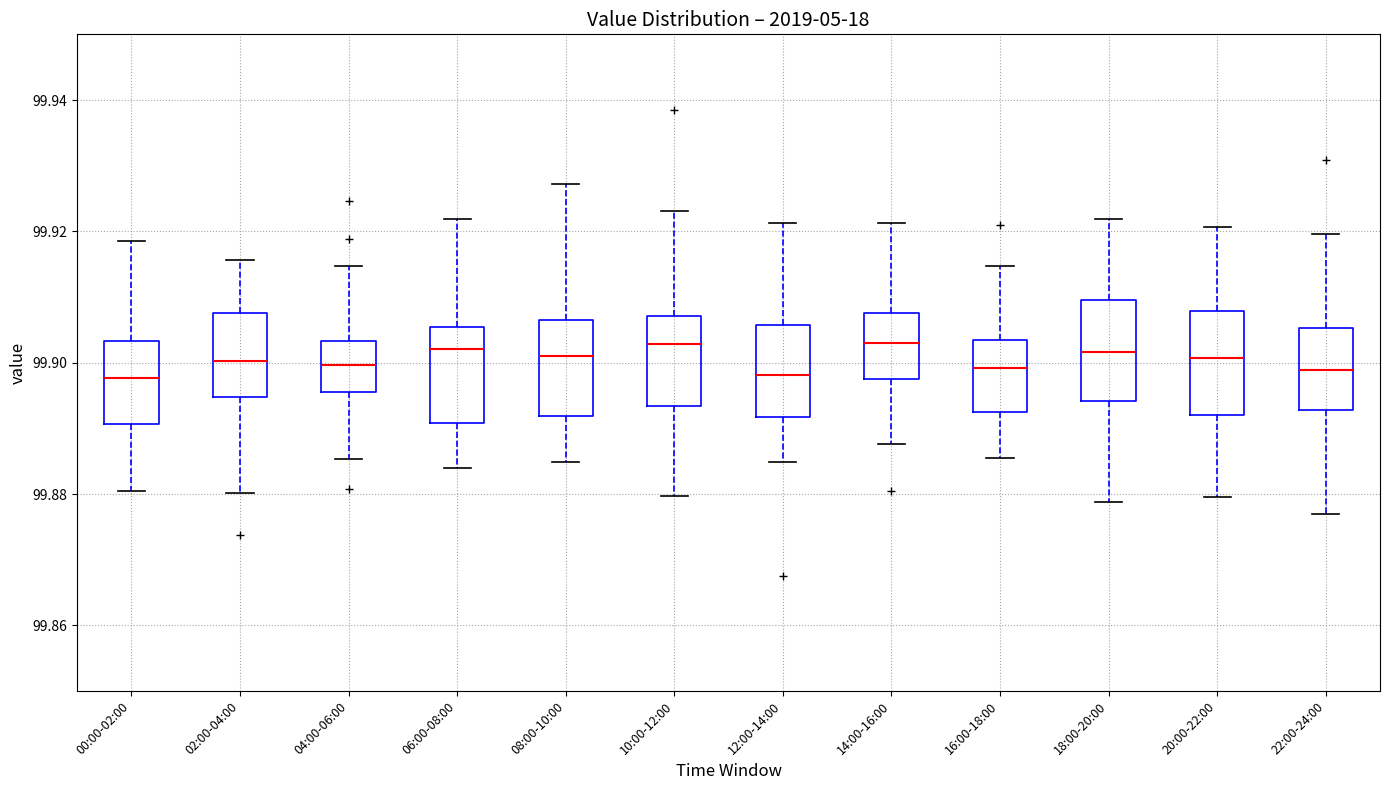

Reading left to right, read every box against the y-axis: the position of its median line, the range the box covers, and the ends of its whiskers. The values are not printed on the chart, so give them approximately, as read against the axis.

00:00-02:00: median 99.898, box 99.890 to 99.904, whiskers 99.880 to 99.918
02:00-04:00: median 99.900, box 99.894 to 99.908, whiskers 99.880 to 99.916
04:00-06:00: median 99.900, box 99.896 to 99.904, whiskers 99.886 to 99.914
06:00-08:00: median 99.902, box 99.890 to 99.906, whiskers 99.884 to 99.922
08:00-10:00: median 99.902, box 99.892 to 99.906, whiskers 99.884 to 99.928
10:00-12:00: median 99.902, box 99.894 to 99.908, whiskers 99.880 to 99.924
12:00-14:00: median 99.898, box 99.892 to 99.906, whiskers 99.884 to 99.922
14:00-16:00: median 99.902, box 99.898 to 99.908, whiskers 99.888 to 99.922
16:00-18:00: median 99.900, box 99.892 to 99.904, whiskers 99.886 to 99.914
18:00-20:00: median 99.902, box 99.894 to 99.910, whiskers 99.878 to 99.922
20:00-22:00: median 99.900, box 99.892 to 99.908, whiskers 99.880 to 99.920
22:00-24:00: median 99.898, box 99.892 to 99.906, whiskers 99.876 to 99.920